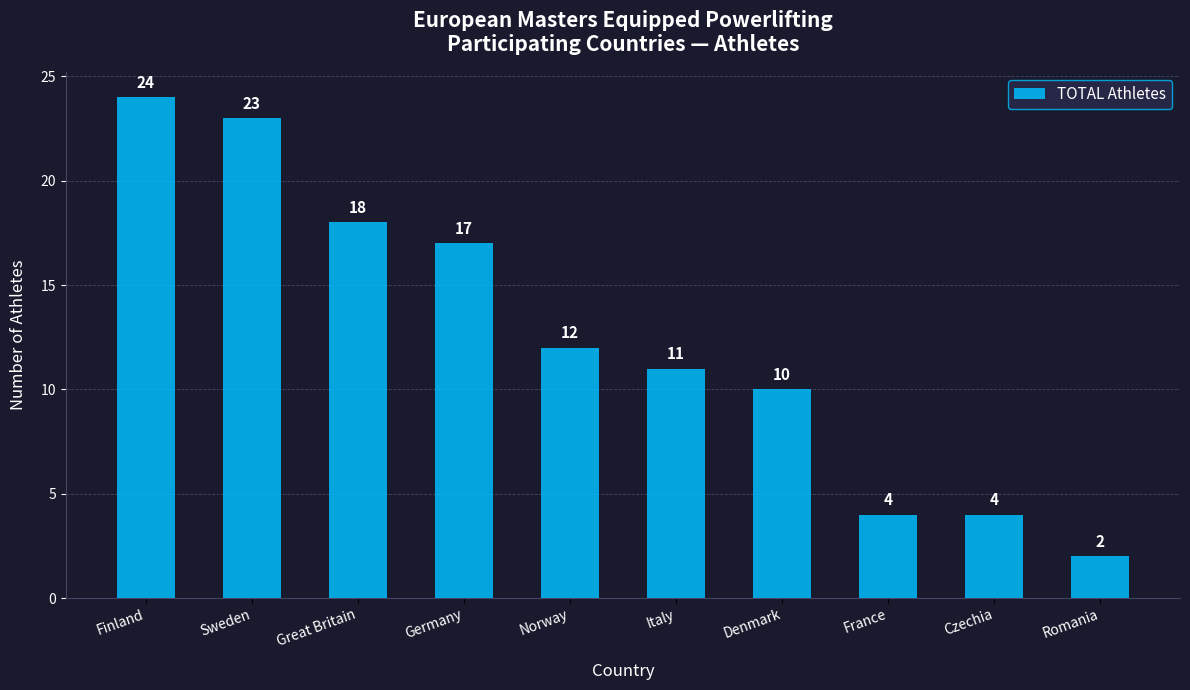

What is the label of the 3rd bar from the right?

France